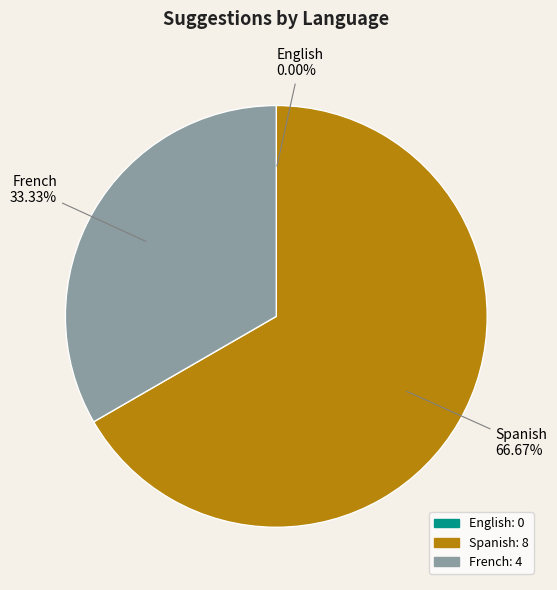

Does Spanish represent more than half of the total?

Yes